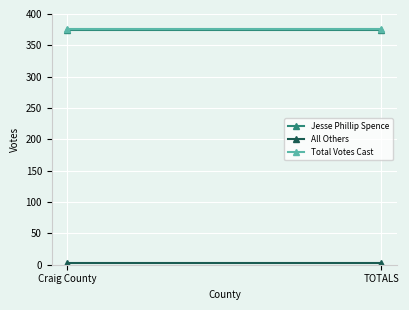

How many series are shown in this chart?

3